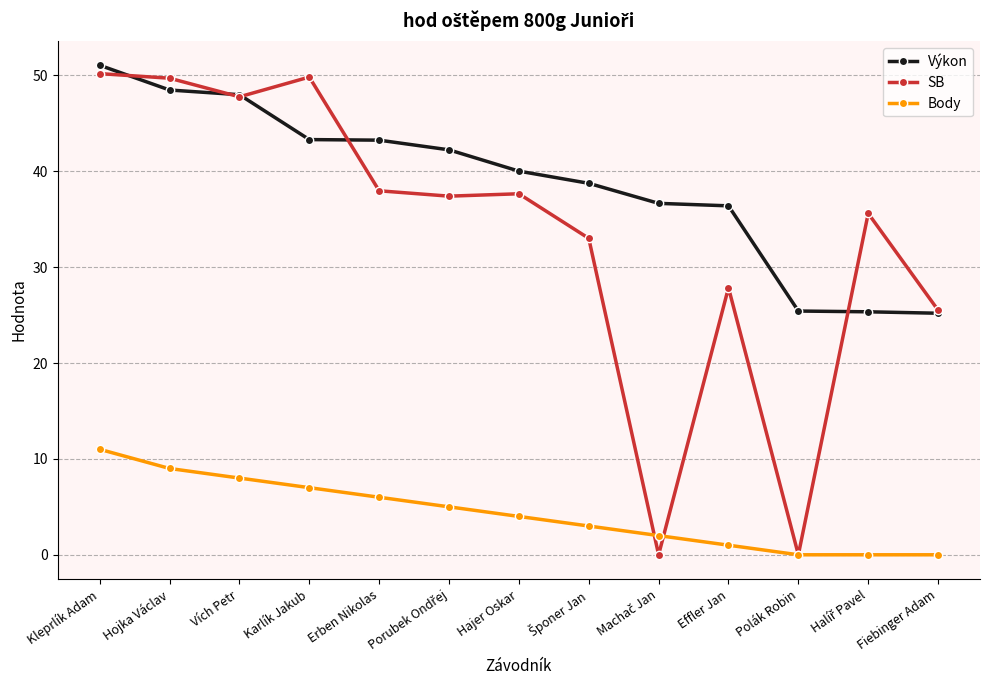

List the series in order of their overall mean, highest first.

Výkon, SB, Body